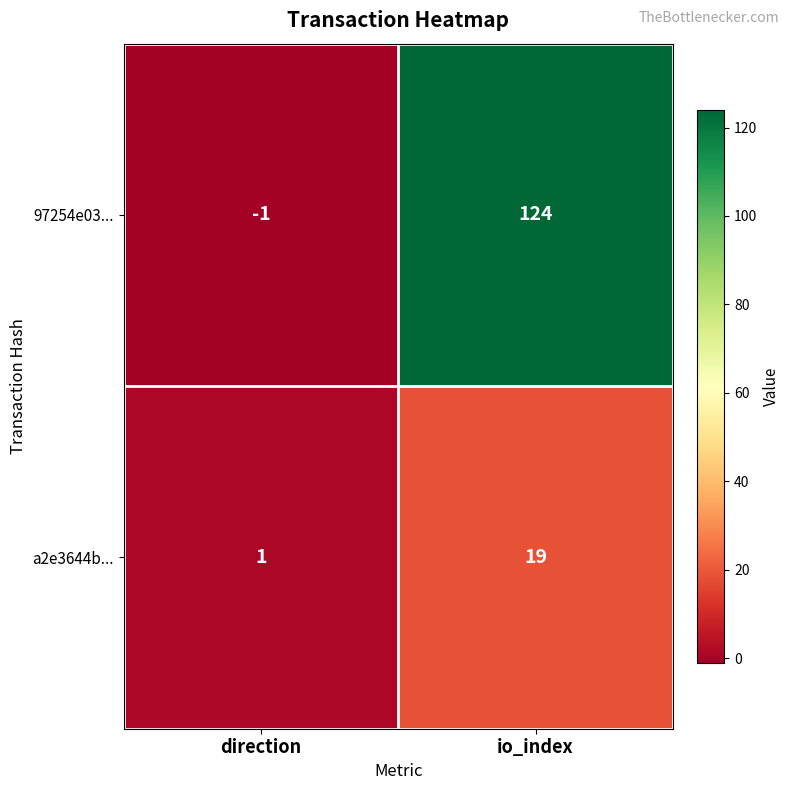

Rank the series by their average value, from lowest to highest.

a2e3644b..., 97254e03...